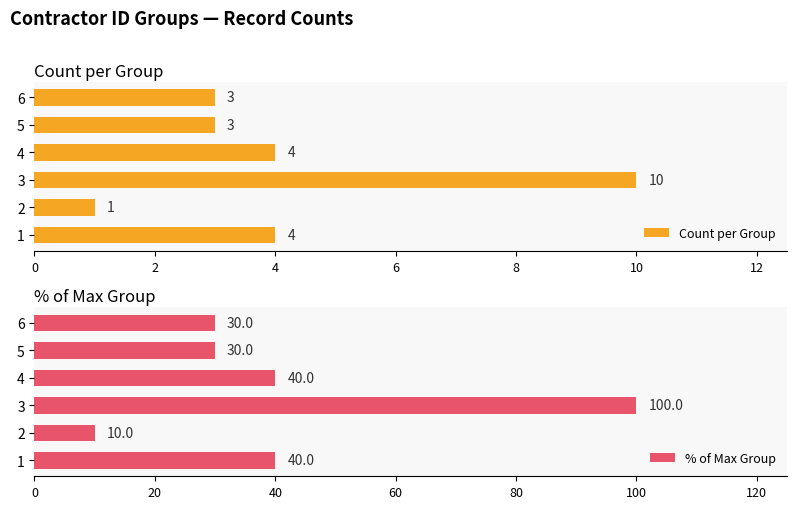

True or false: % of Max Group has a value of 16 at 2.

False